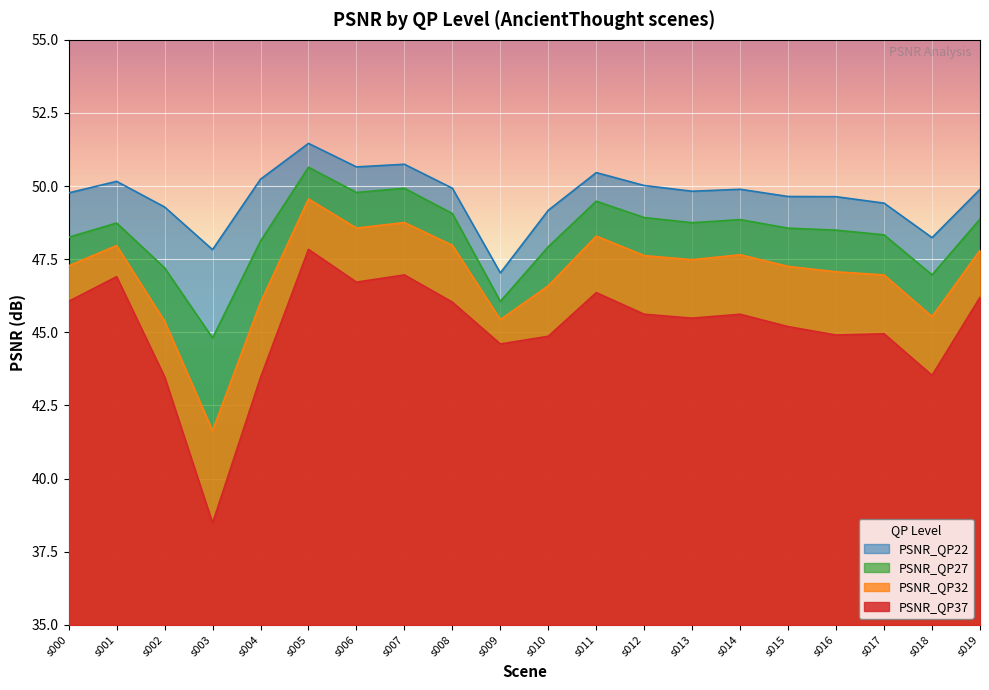

Does the chart display data point markers on the line(s)?

No